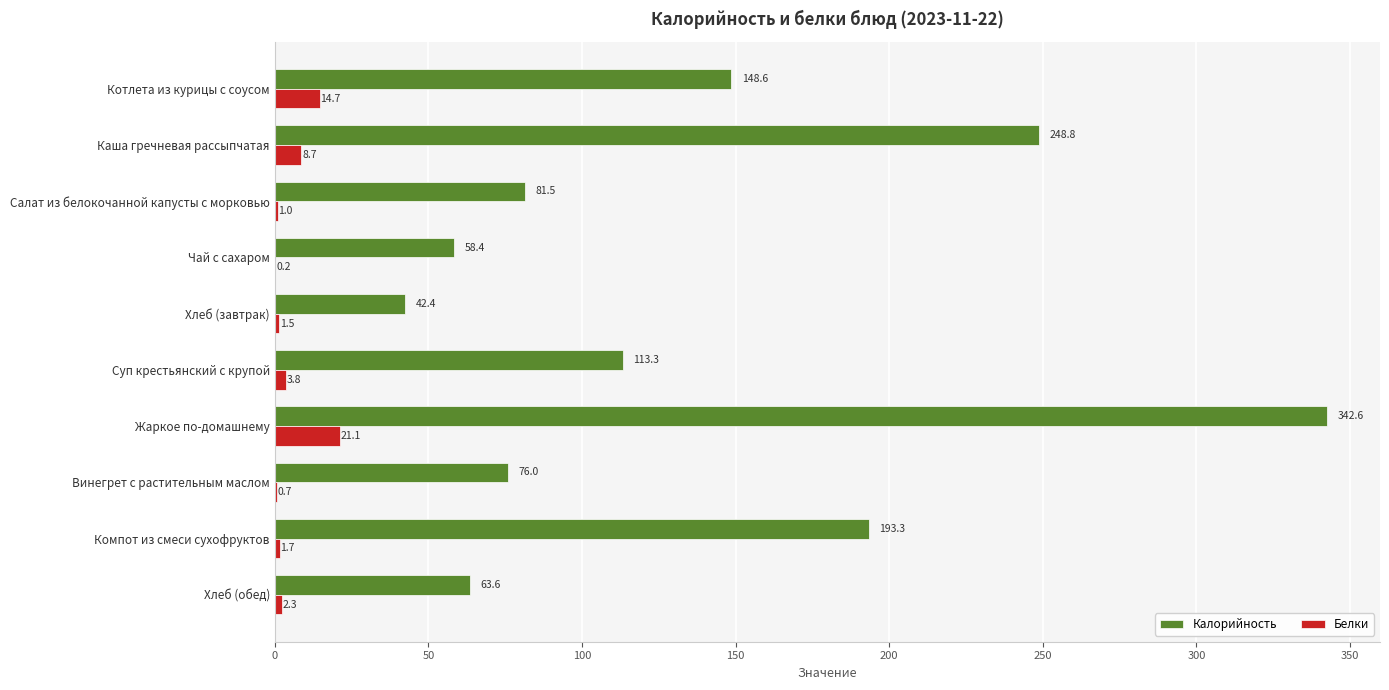

How many data points in Калорийность are above 113?

5